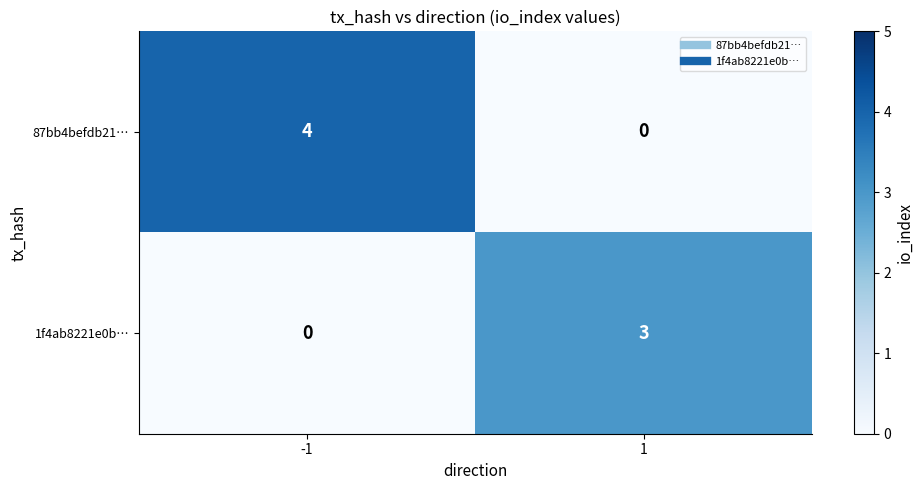

What is the spread (max minus min) of values at 1?

3